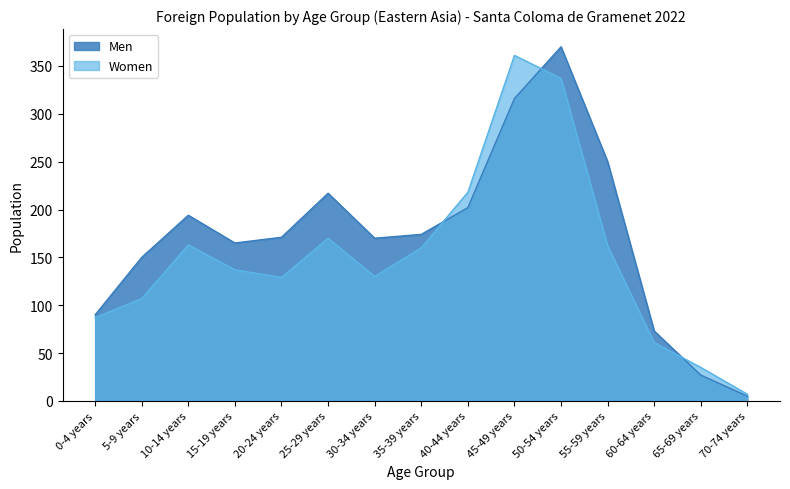

At how many categories does at least one series exceed 162?

10